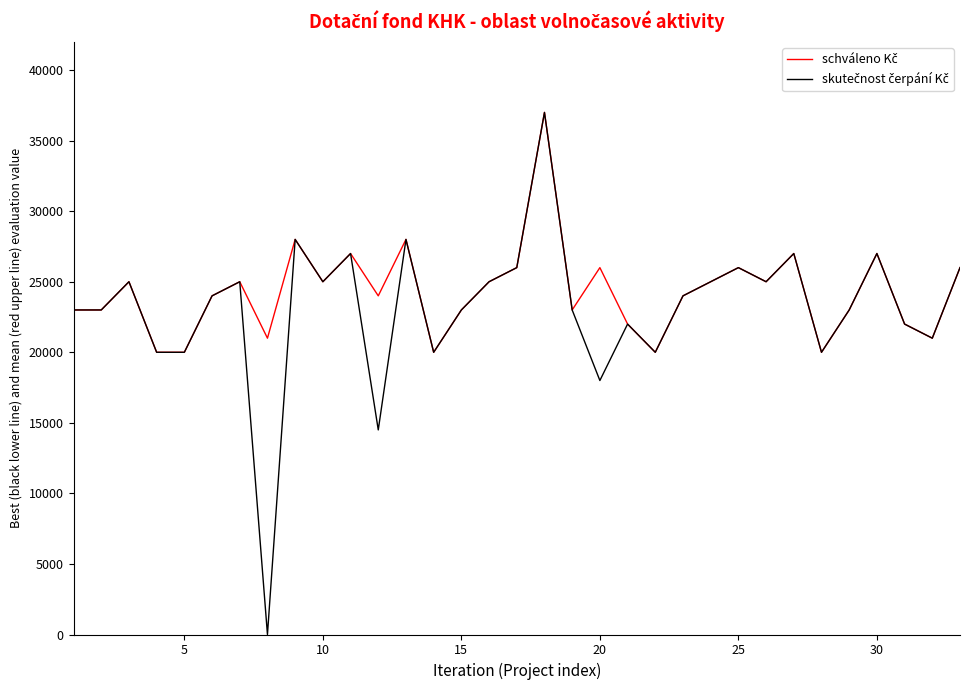

How many lines are shown in the chart?

2